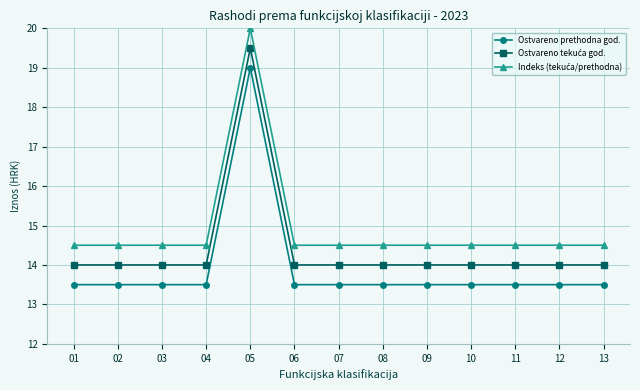

What is the maximum value shown in the chart?

20.0